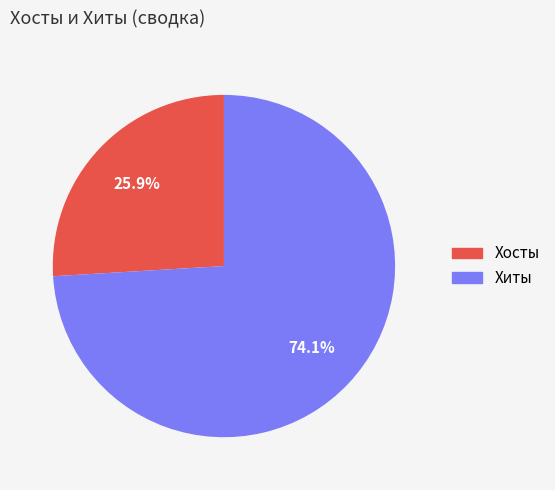

What is the largest slice in the pie chart?

Хиты